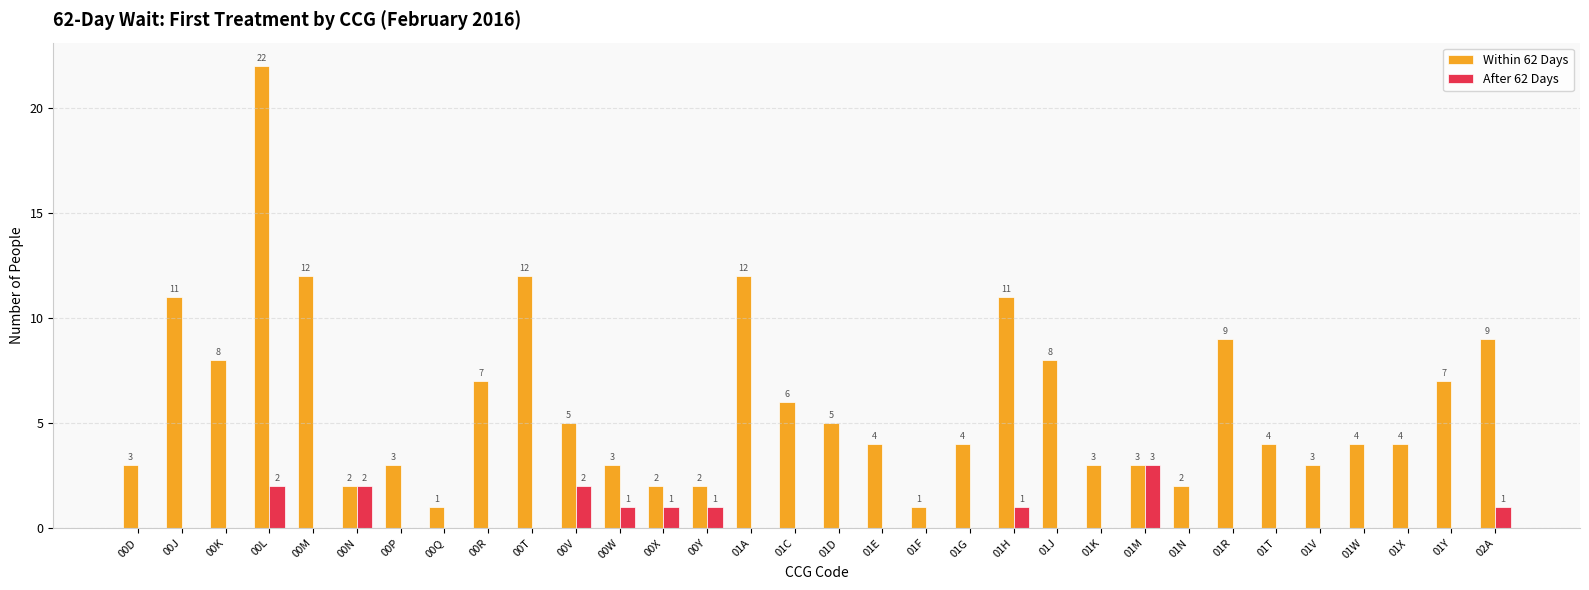

At which label does Within 62 Days first exceed 4?

00J